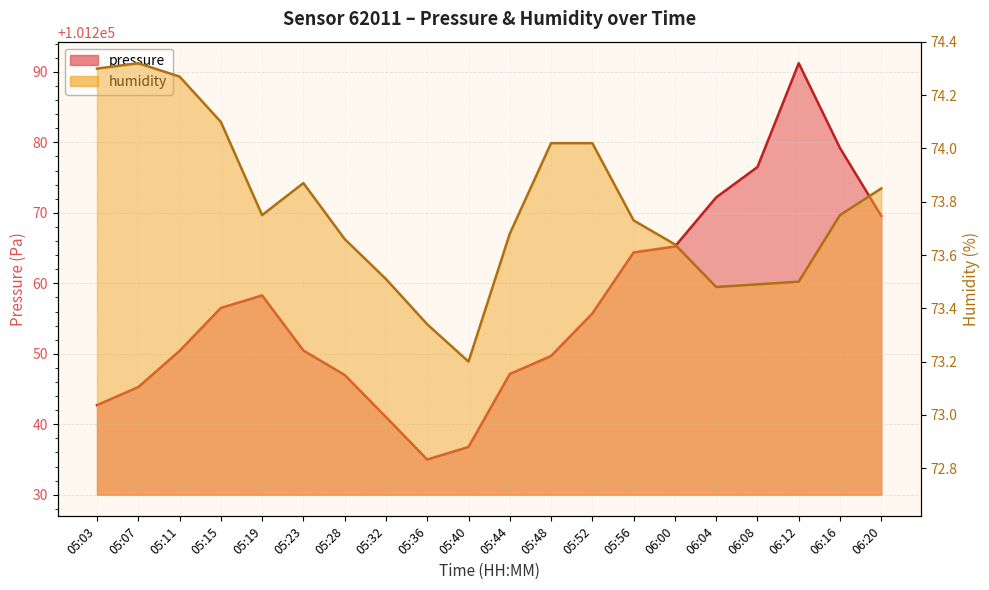

List the series in order of their peak value, lowest first.

humidity, pressure